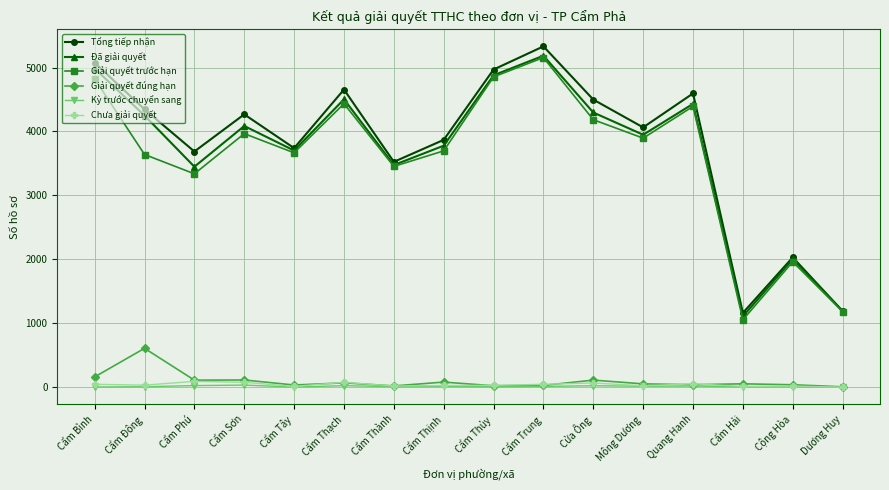

What is the value of the Đã giải quyết point at the 15th from the left?

2002